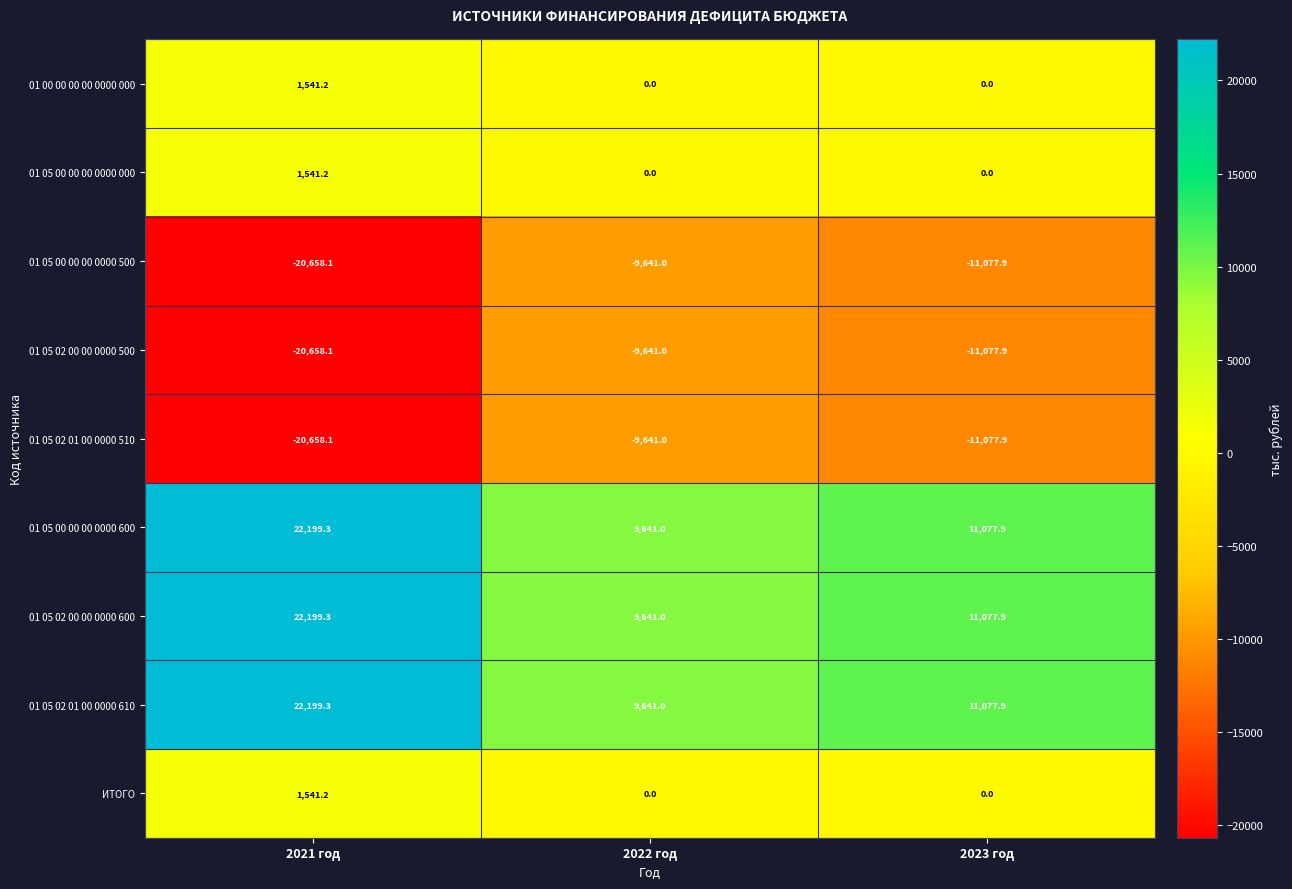

Which label corresponds to the smallest value in the chart?

2021 год